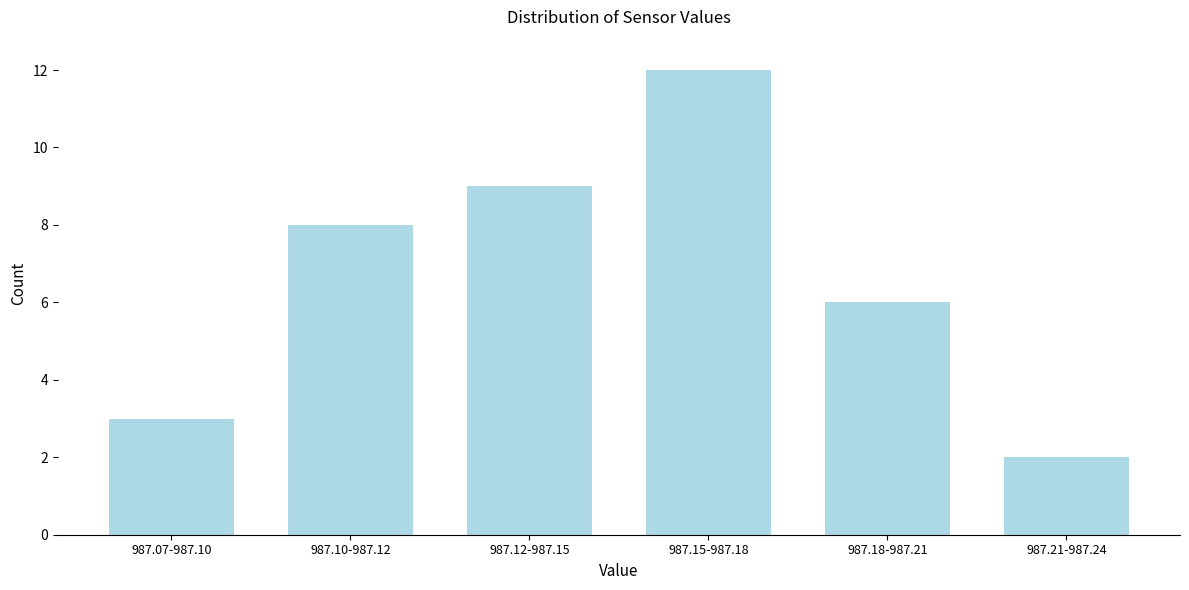

Reading right to left, transcribe all the data shown in this chart.

987.21-987.24=2	987.18-987.21=6	987.15-987.18=12	987.12-987.15=9	987.10-987.12=8	987.07-987.10=3